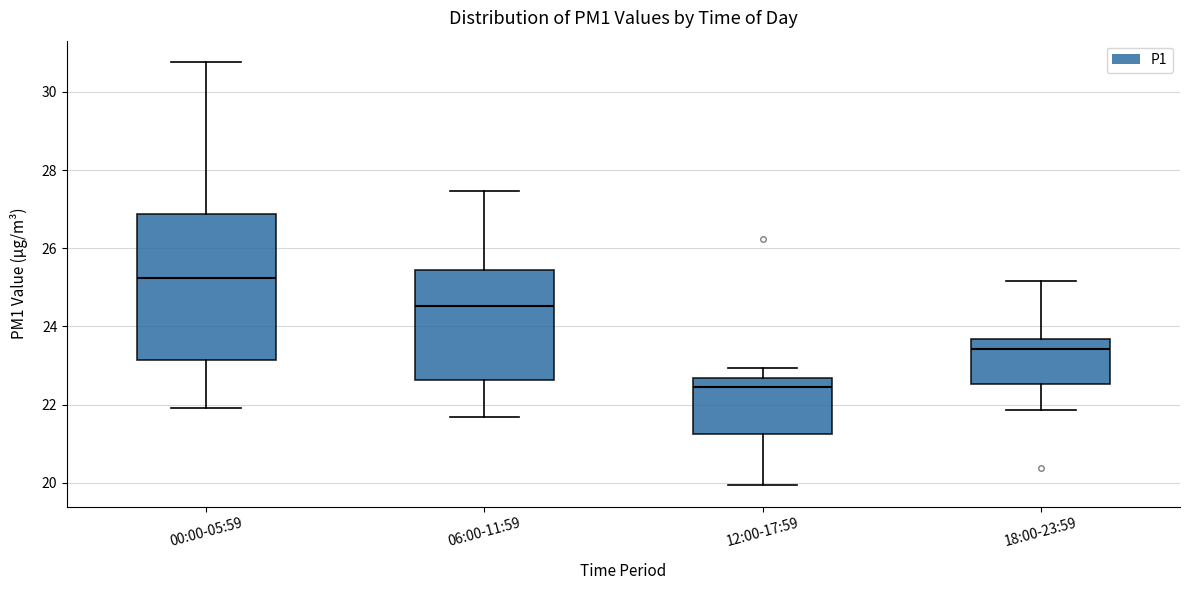

Which box's median line is the highest?

00:00-05:59